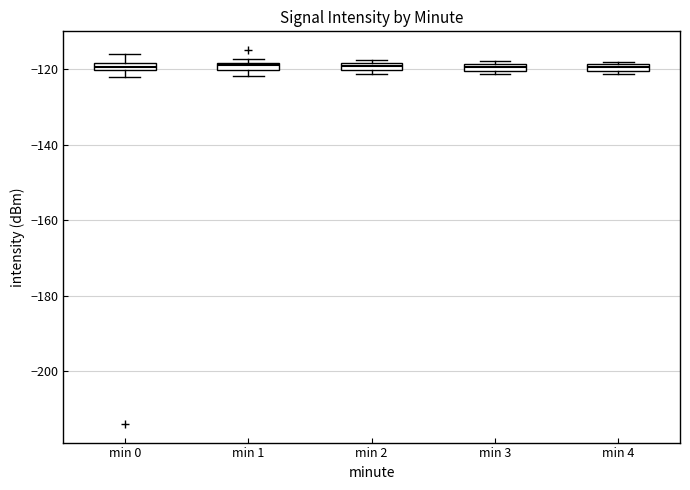

Where does the upper whisker of the box for min 0 end on the y-axis? The values are not printed on the chart, so give them approximately, as read against the axis.

-116